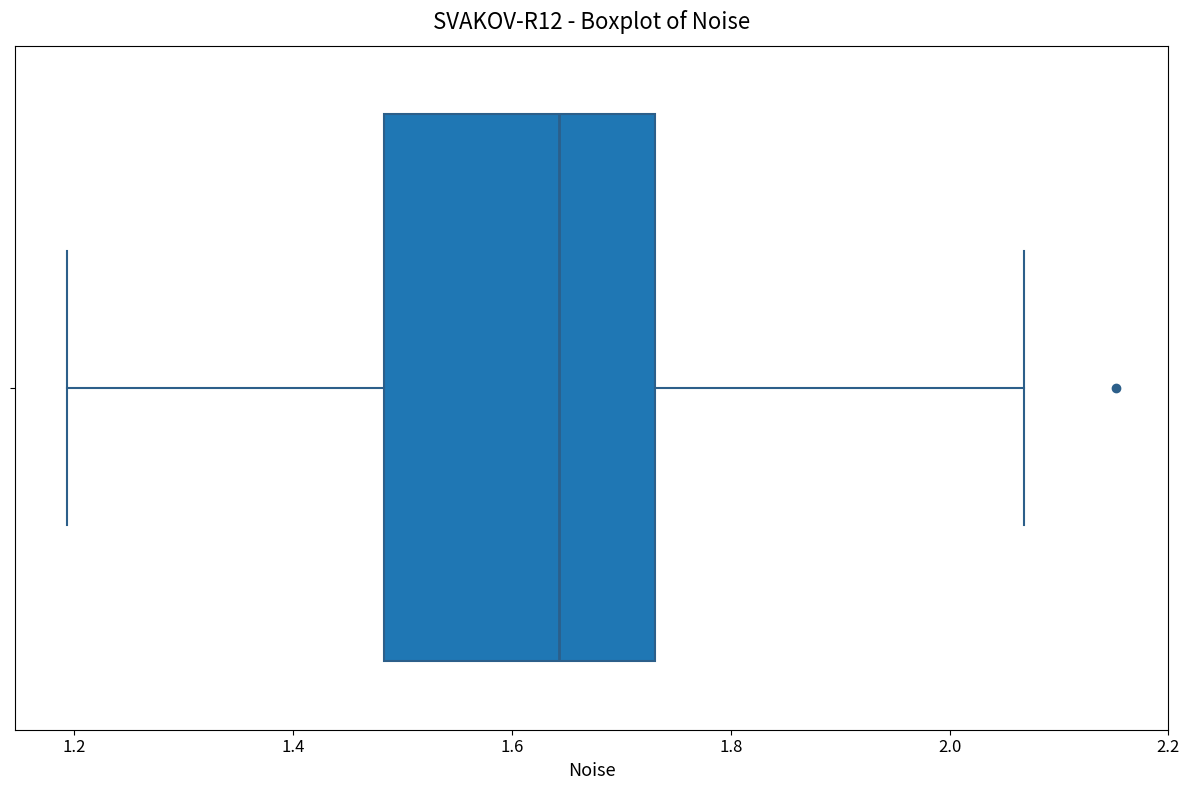

Where does the right whisker of the box end on the x-axis? The values are not printed on the chart, so give them approximately, as read against the axis.

2.06